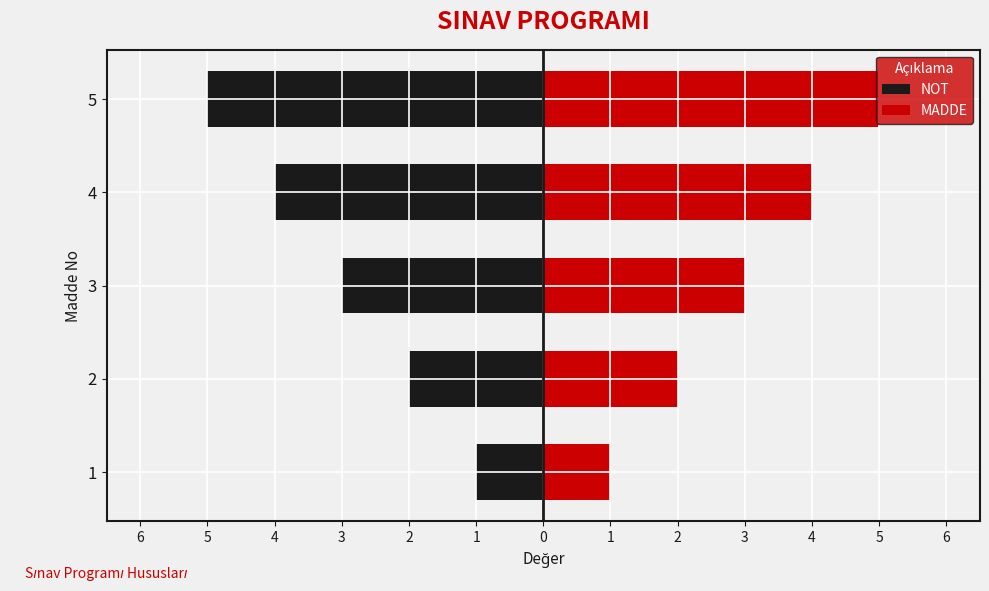

Which series has the largest range (max minus min)?

NOT